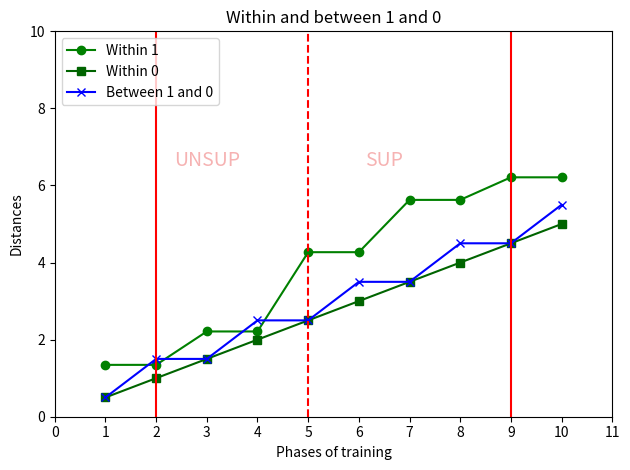

Rank the series by their average value, from highest to lowest.

Within 1, Between 1 and 0, Within 0